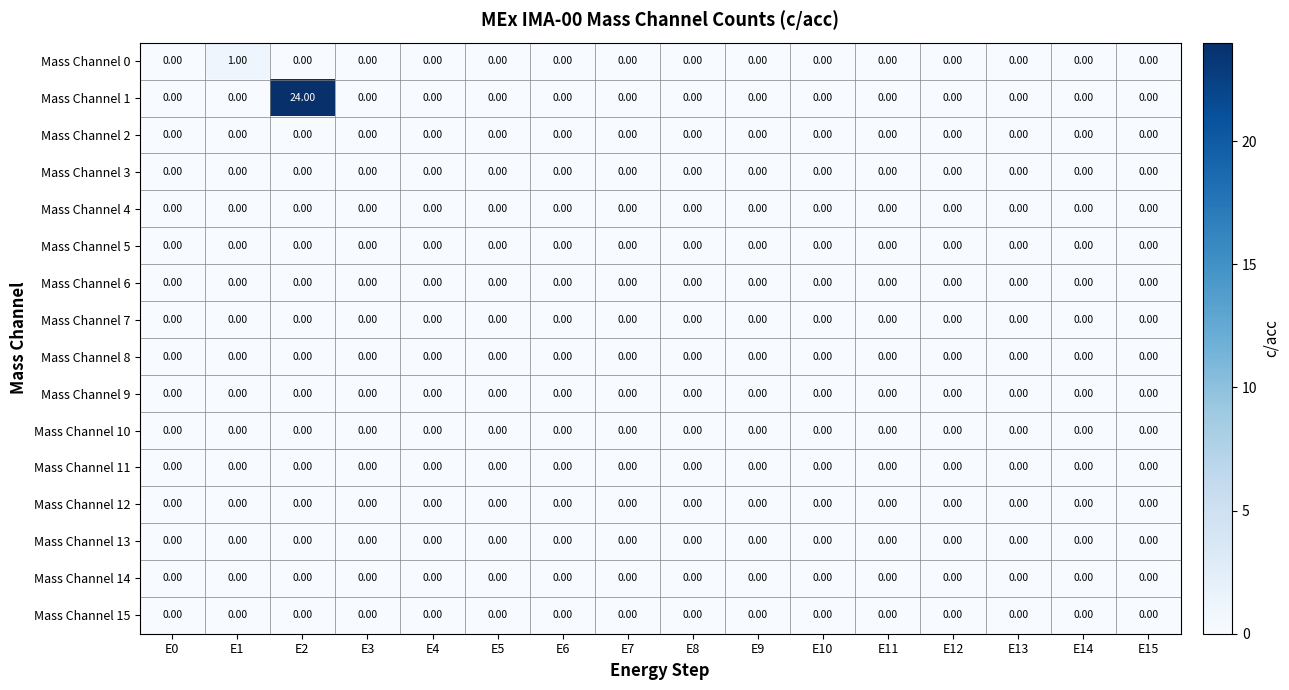

At which category is the sum across all series the highest?

E2